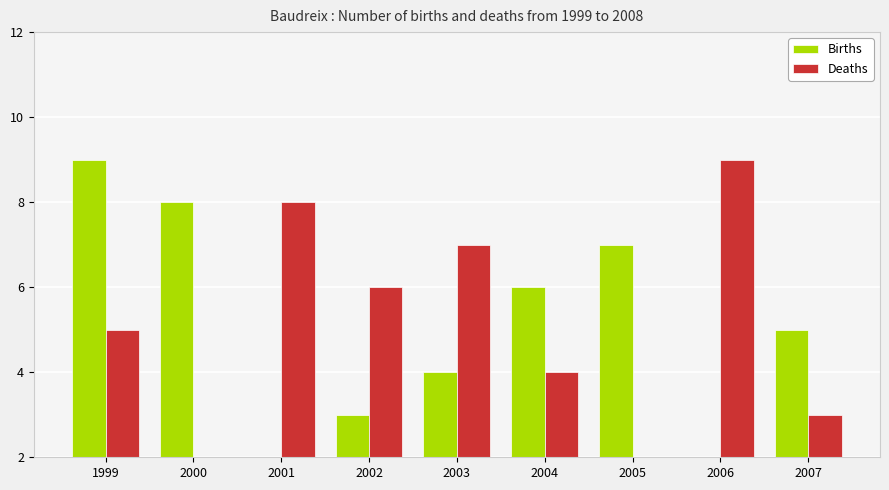

The Births series shows 7 at 2005. True or false?

True